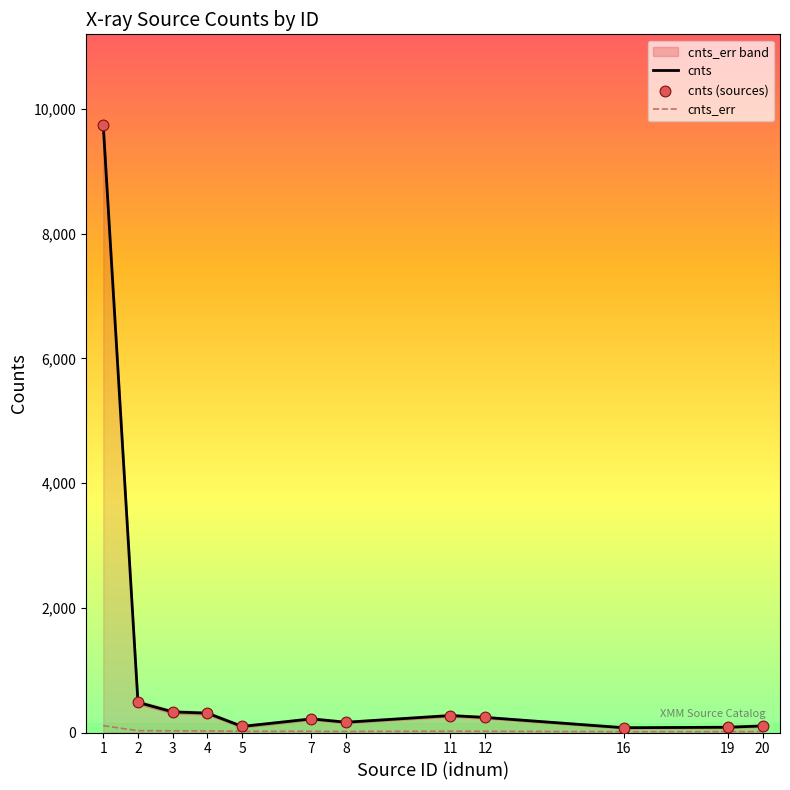

Which series has the largest total across all categories?

cnts